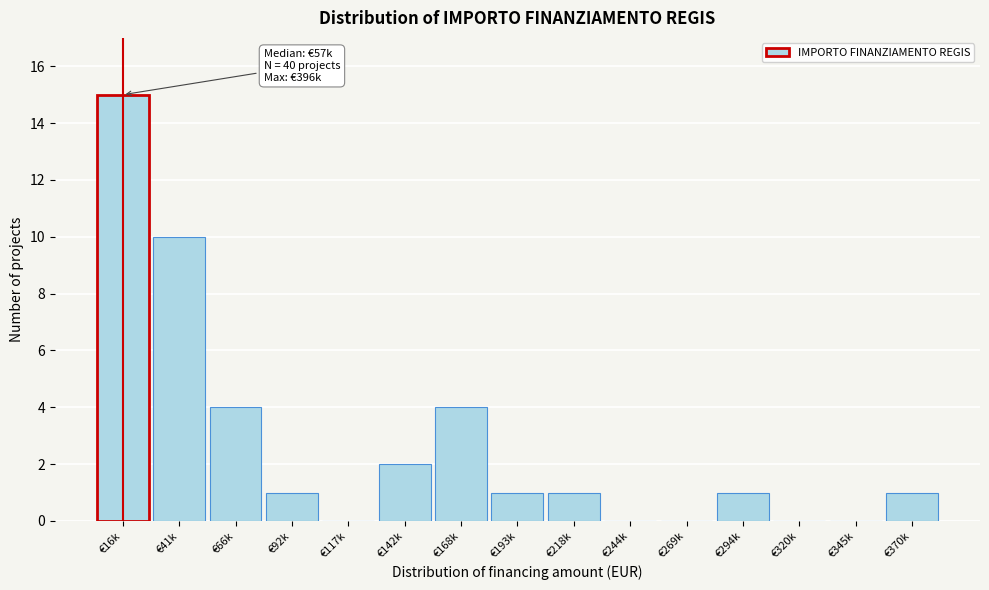

Reading left to right, what are all the values shown in this chart?

€16k=15	€41k=10	€66k=4	€92k=1	€117k=0	€142k=2	€168k=4	€193k=1	€218k=1	€244k=0	€269k=0	€294k=1	€320k=0	€345k=0	€370k=1